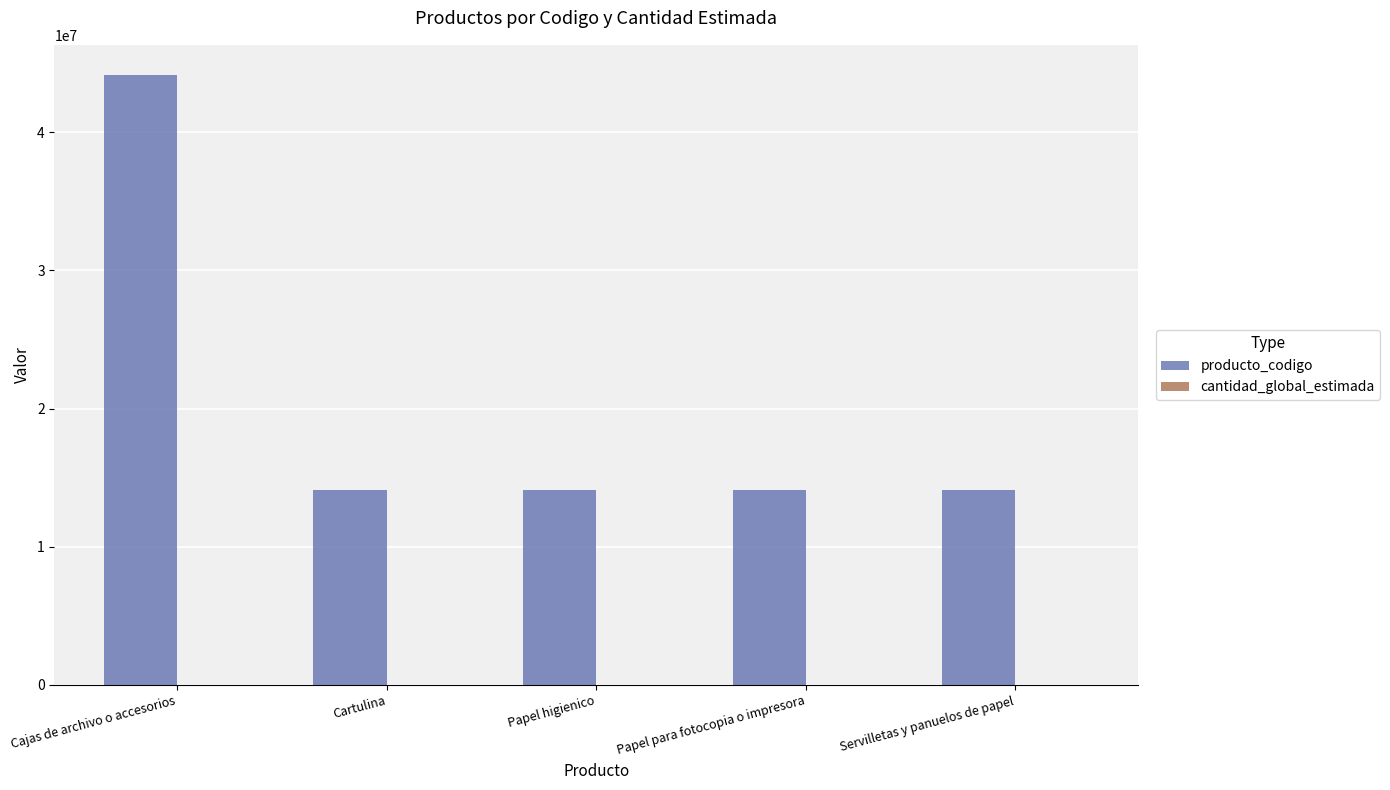

Which series has the largest total across all categories?

producto_codigo